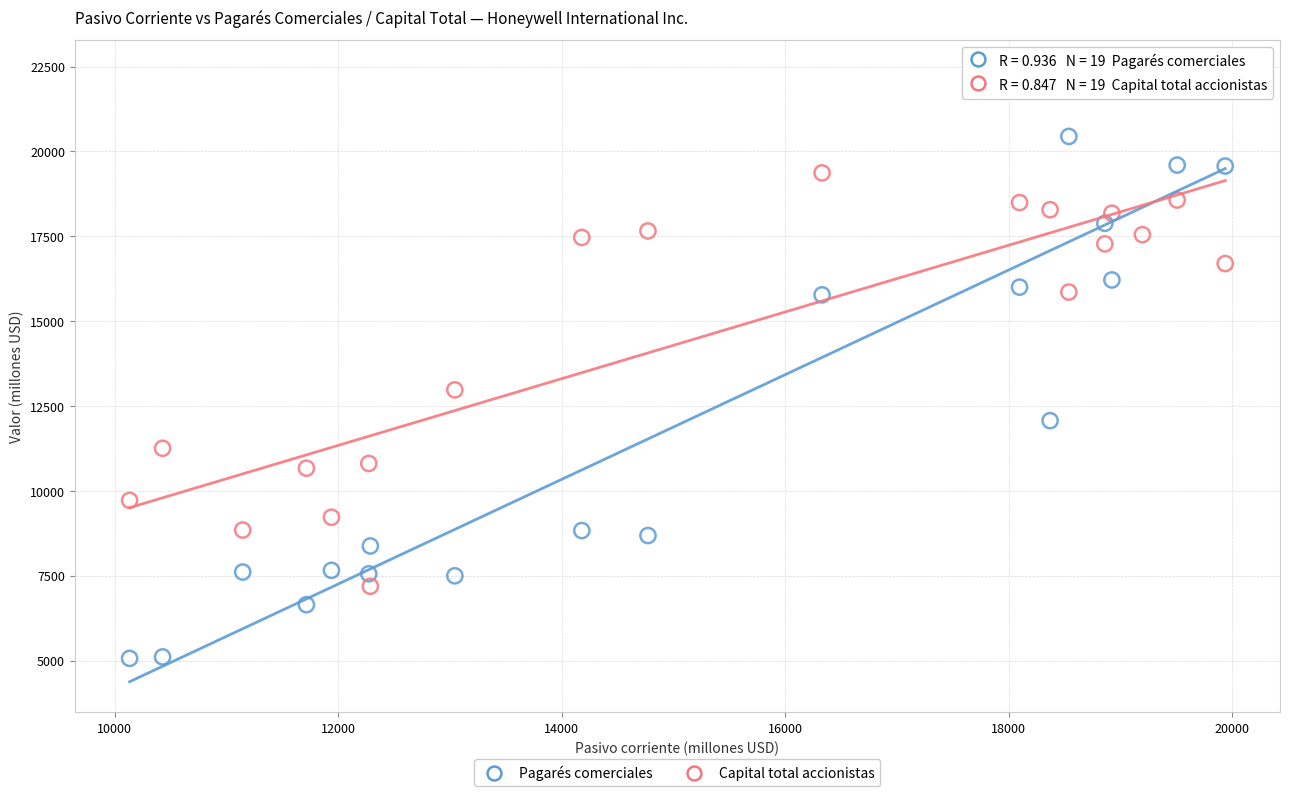

Across all series, what Y value is closest to 13723?

12975